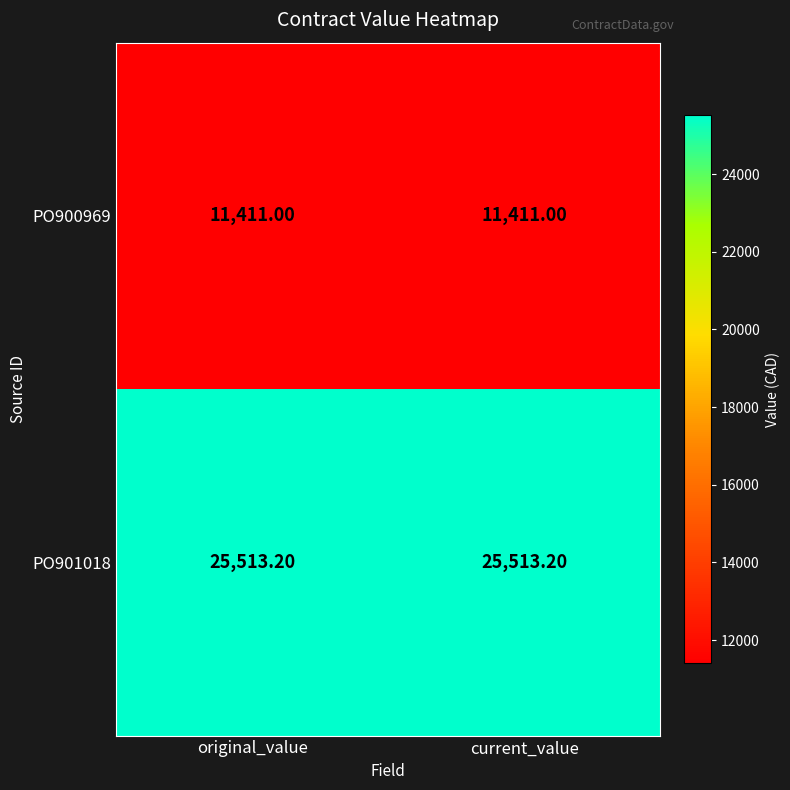

What is the spread (max minus min) of values at current_value?

14102.2